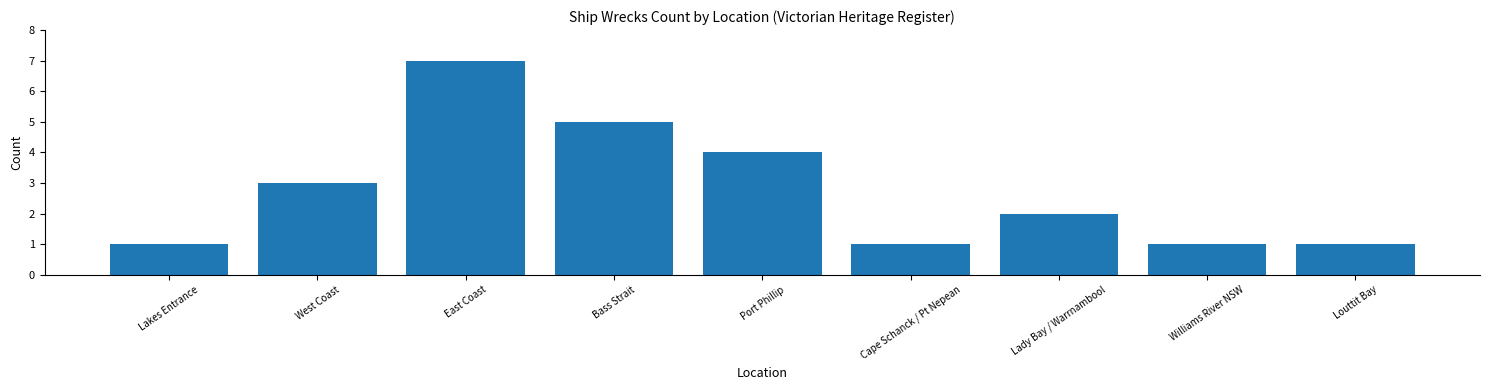

Does the chart contain stacked bars?

No